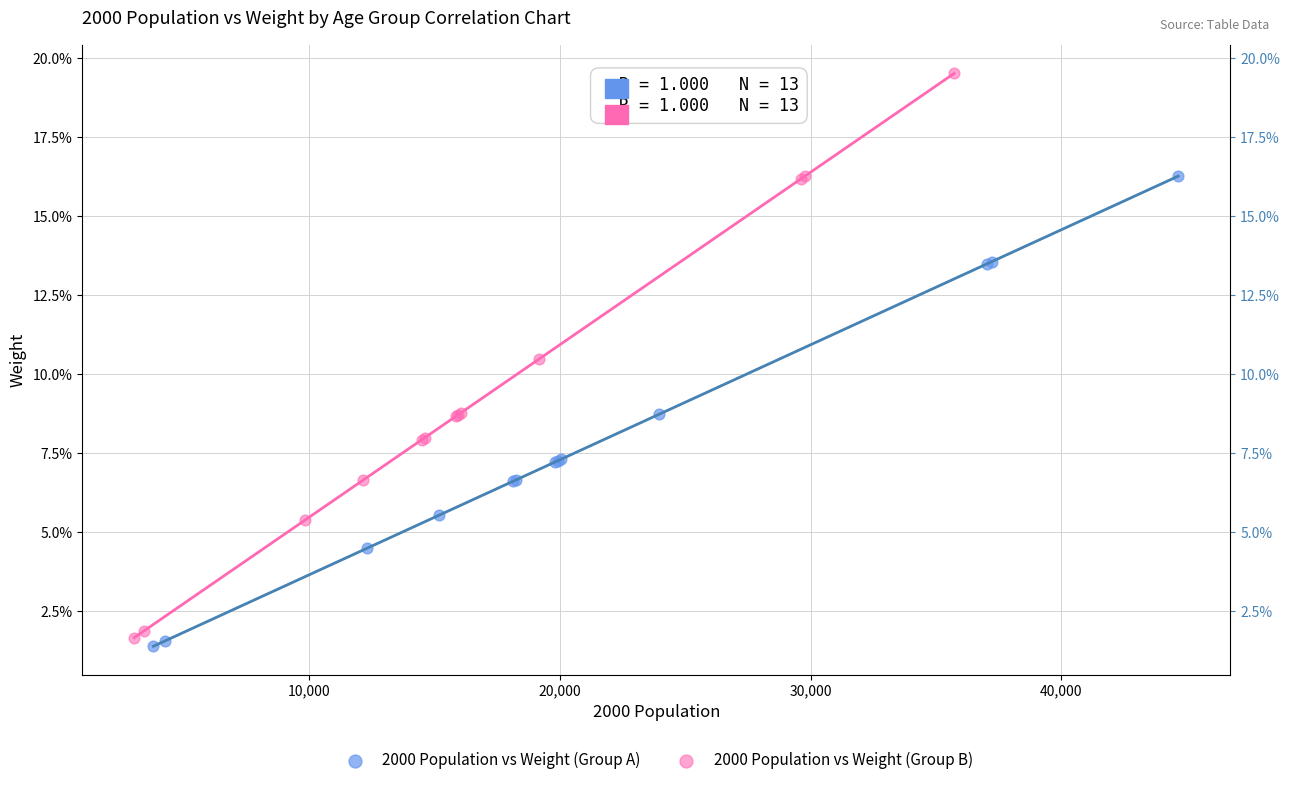

What are all the series names shown in the legend?

2000 Population vs Weight (Group A), 2000 Population vs Weight (Group B)